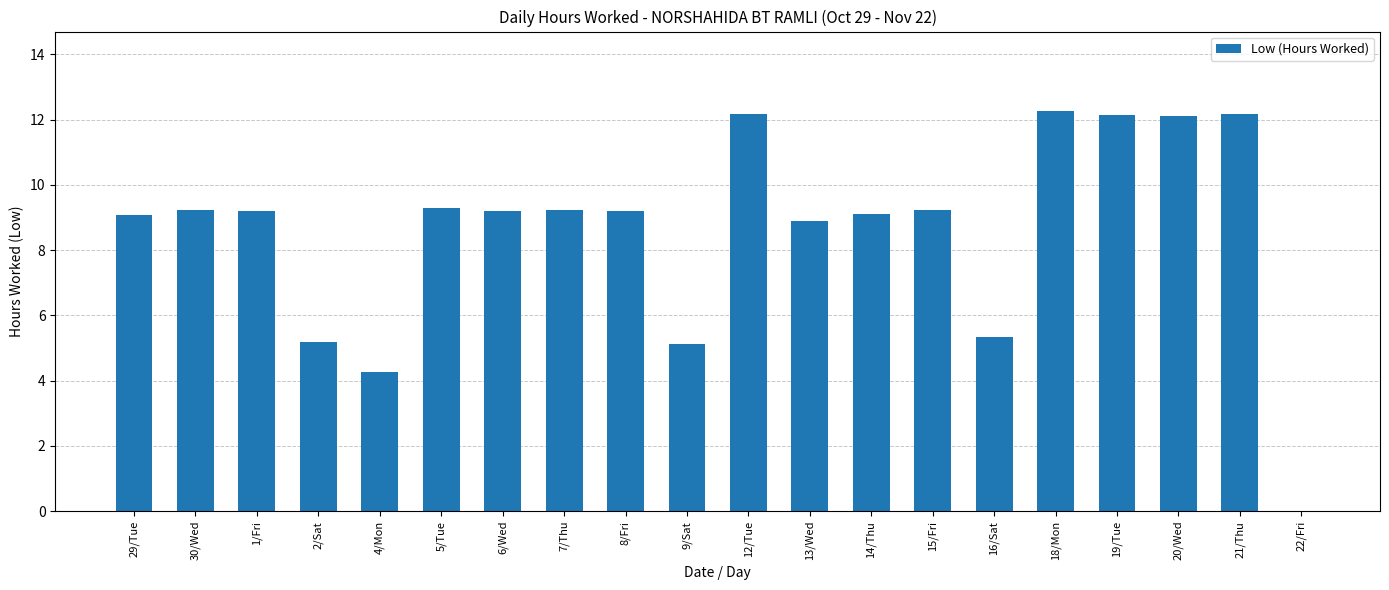

Is it true that the value at 1/Fri is 14.9?

False